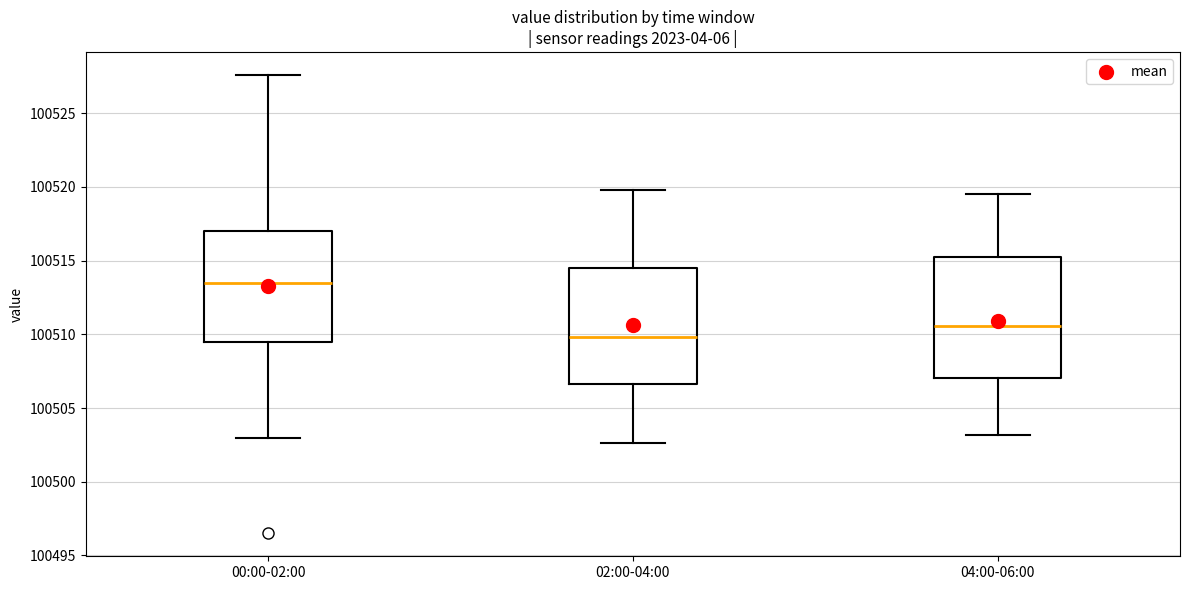

Which box's median line is the lowest?

02:00-04:00